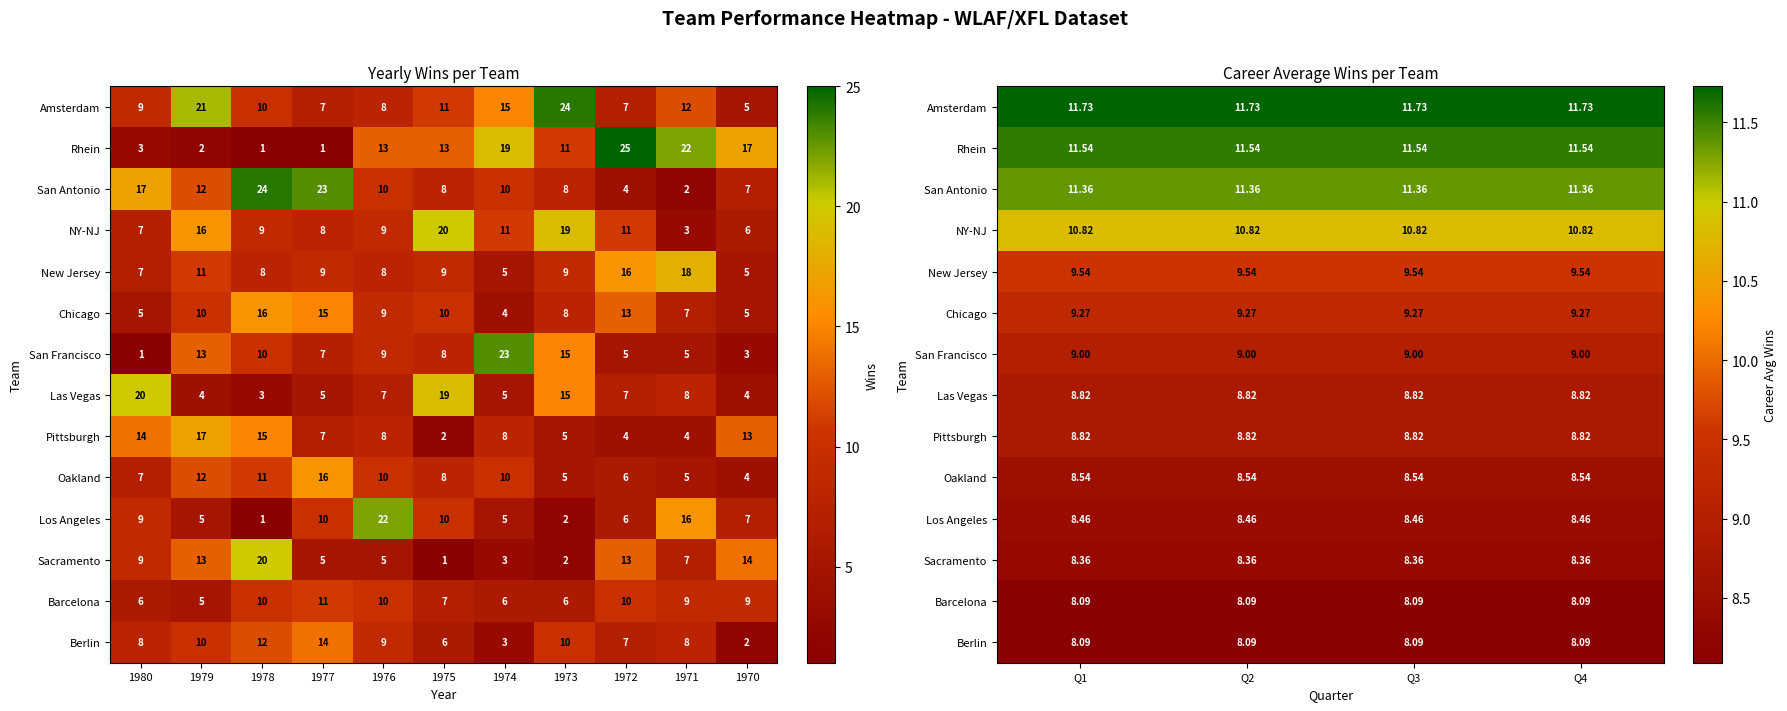

How many distinct data groups are displayed?

14